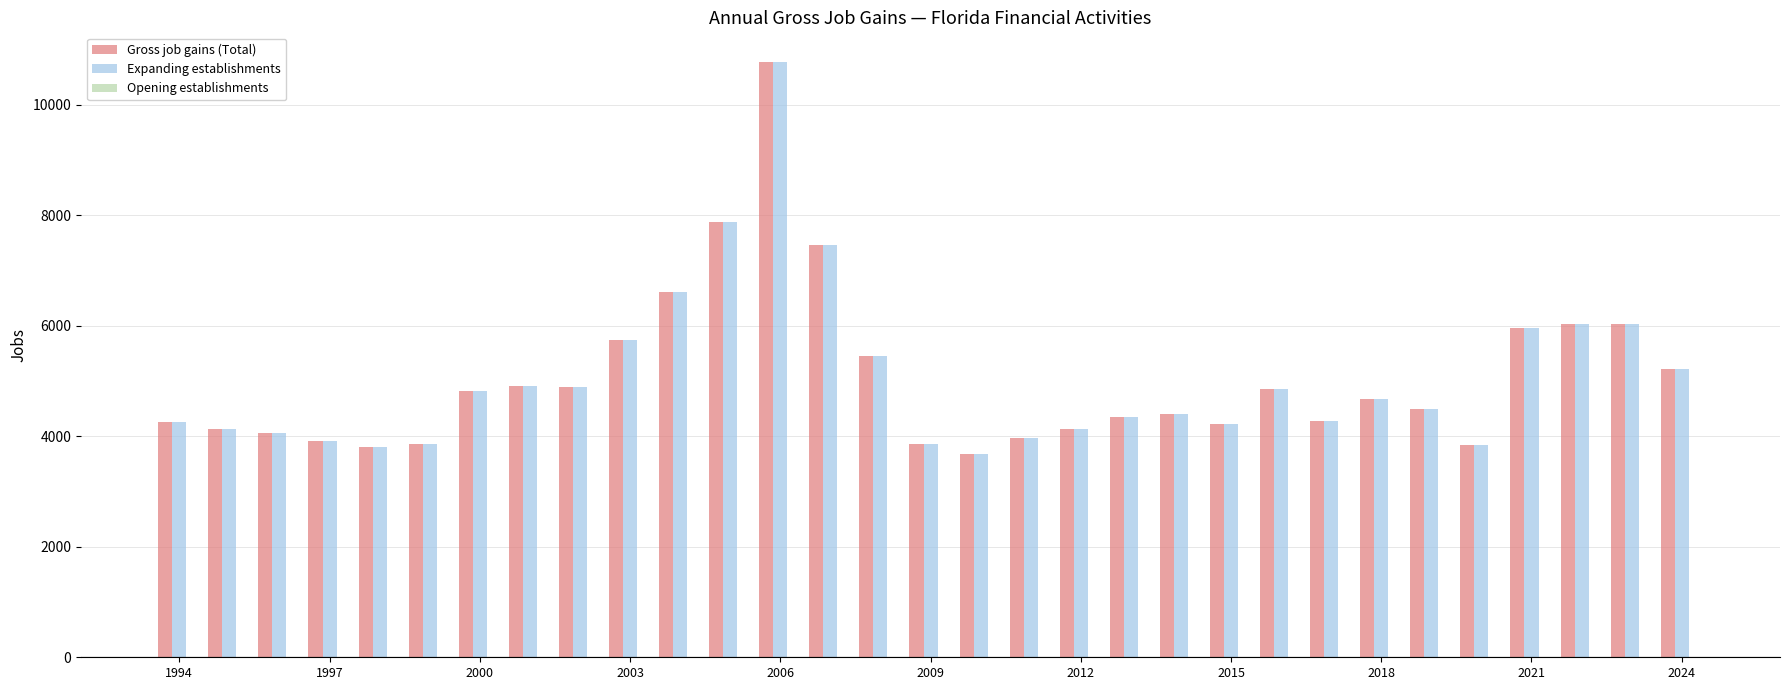

What is the sum of all Expanding establishments values?

156573